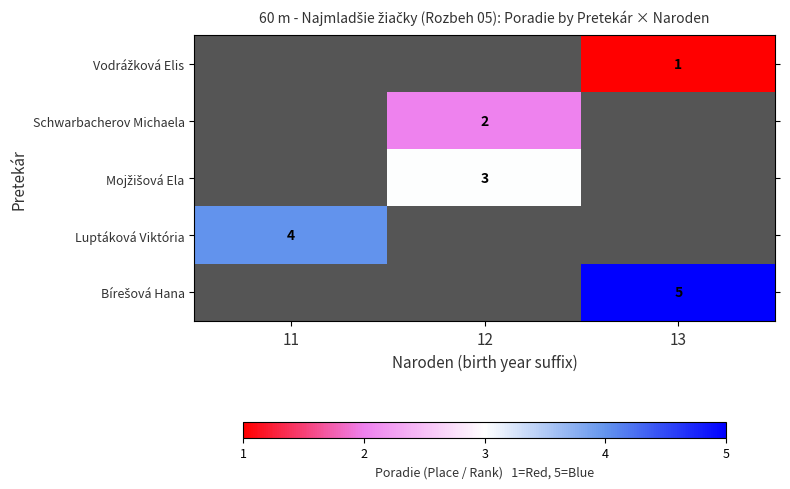

How many categories are shown in the chart?

3